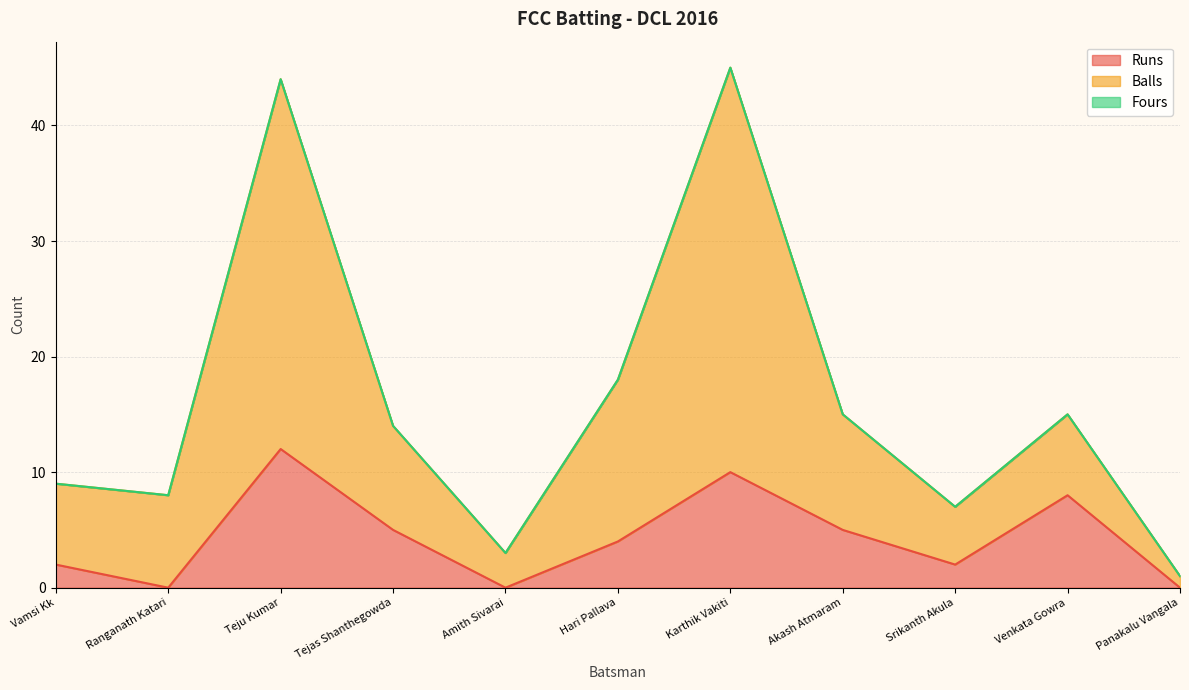

At which category does the chart reach its peak across all series?

Karthik Vakiti